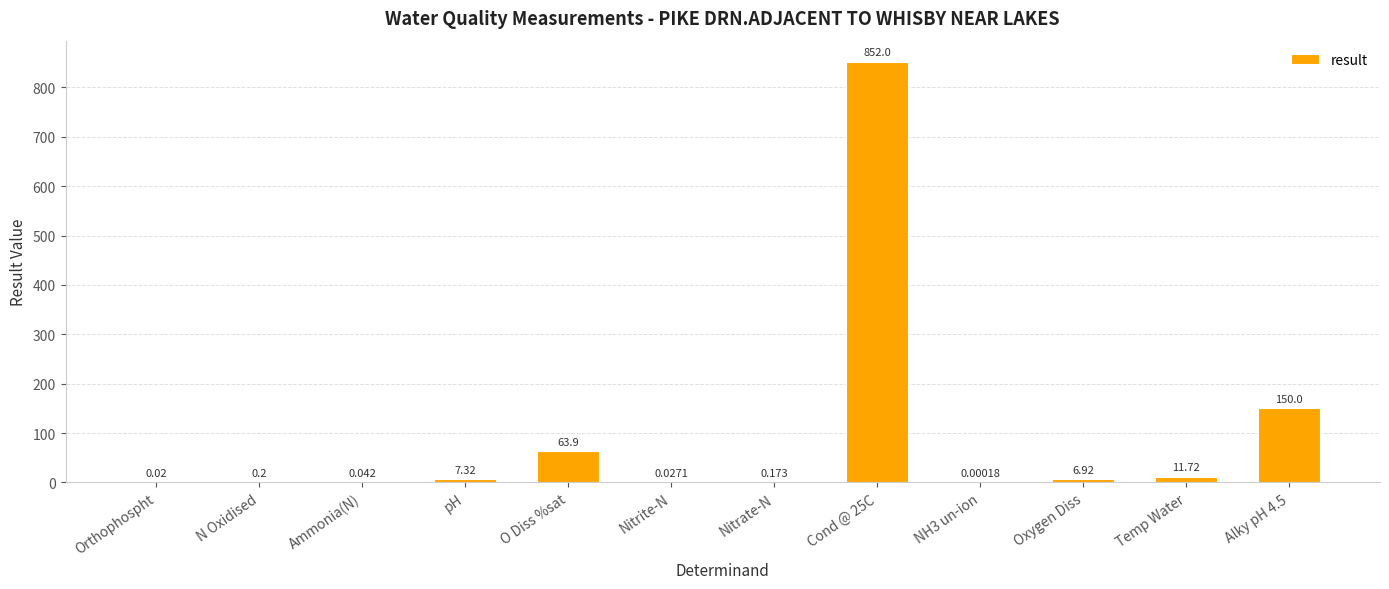

Between Temp Water and Orthophospht, which is larger?

Temp Water